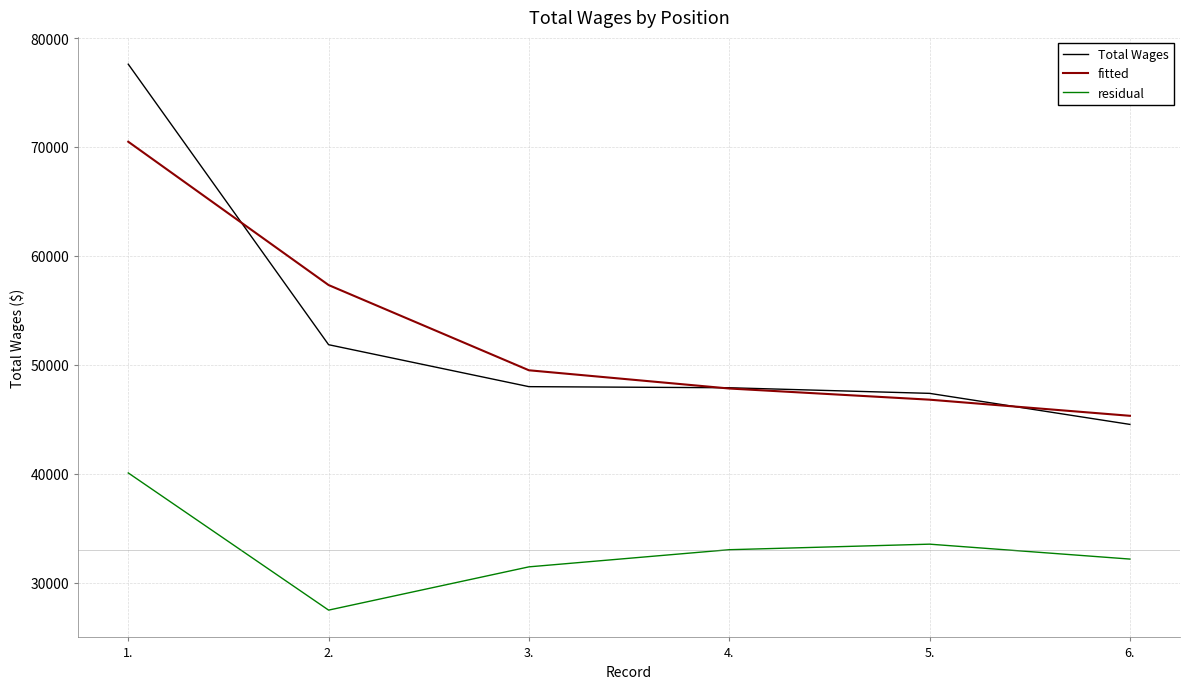

True or false: residual has a value of 25073.4 at 1..

False